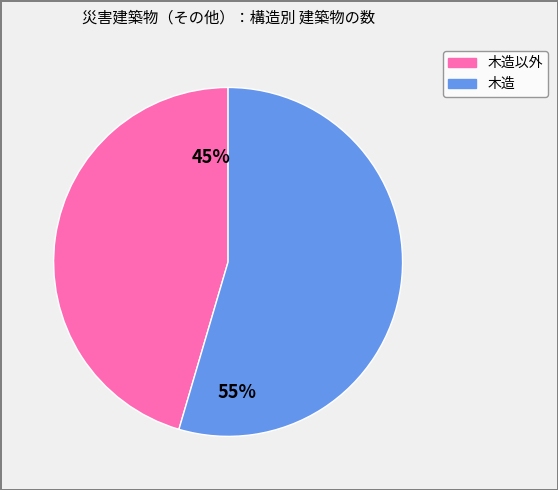

Count the number of slices in the pie.

2